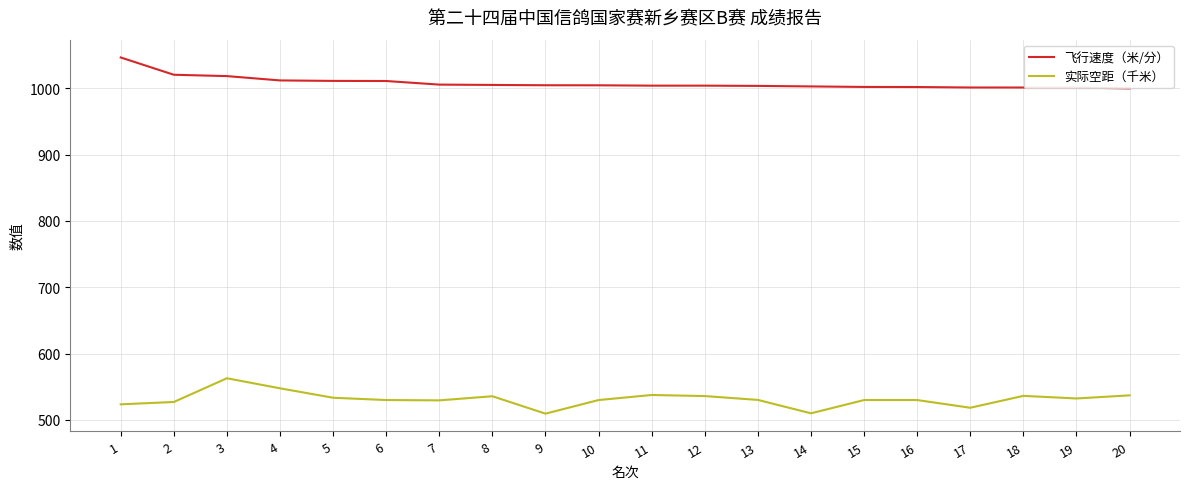

What is the difference between the second highest and minimum values in the 实际空距（千米） series?

38.2